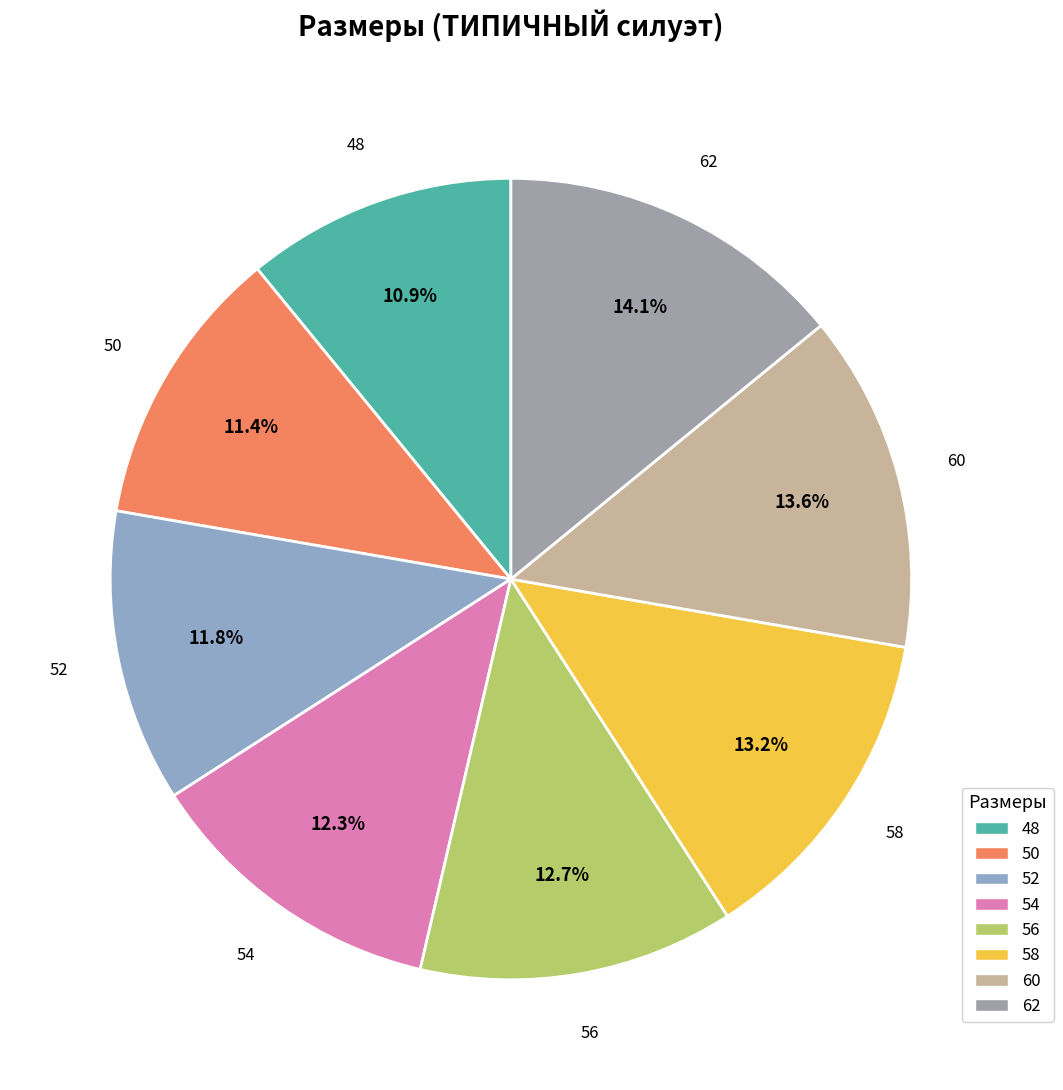

Combined, do 54 and 48 account for over 50%?

No